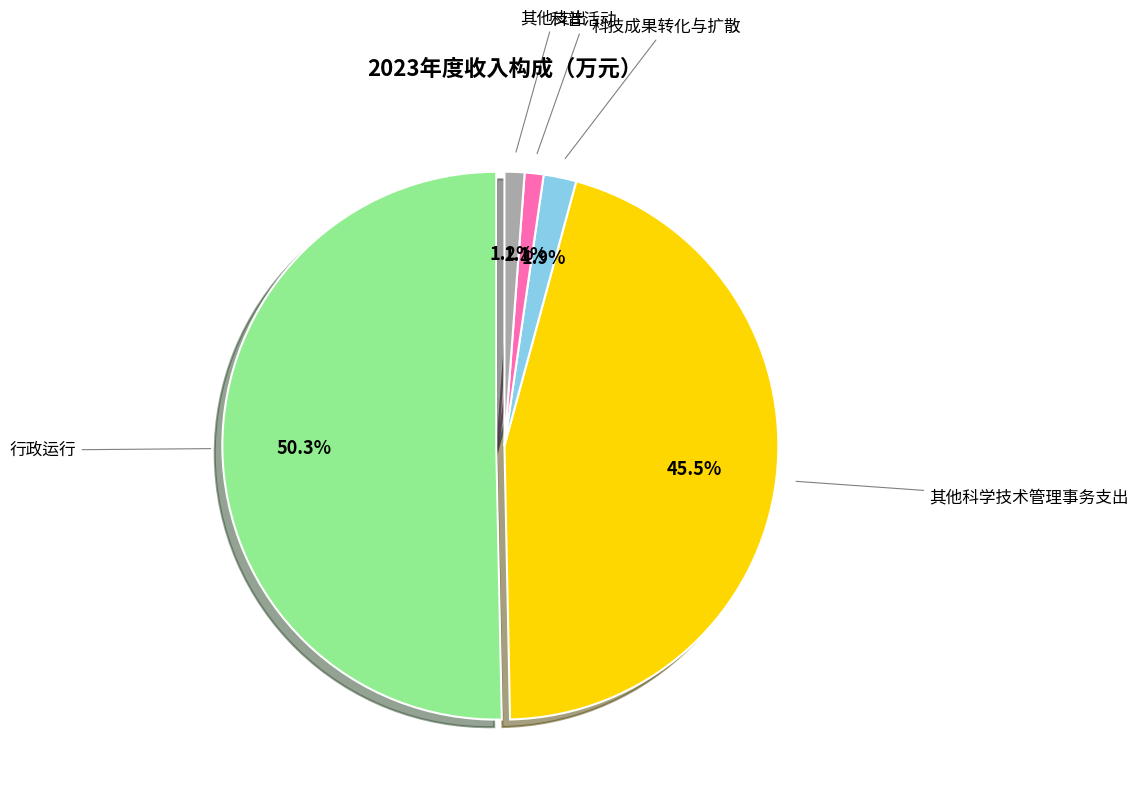

Approximately how many times larger is the value at 科普活动 compared to 科技成果转化与扩散?

0.6